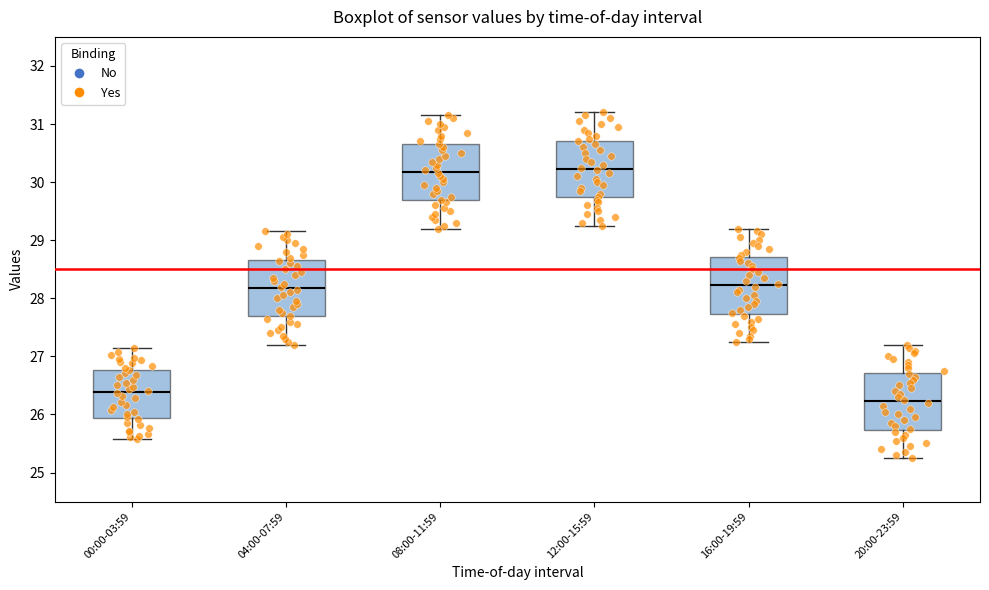

Reading left to right, transcribe this box plot: for each box, give where its median line is, the range the box spans, and where its two whiskers end, as read against the y-axis. The values are not printed on the chart, so give them approximately, as read against the axis.

00:00-03:59: median 26.4, box 25.9 to 26.8, whiskers 25.6 to 27.1
04:00-07:59: median 28.2, box 27.7 to 28.7, whiskers 27.2 to 29.2
08:00-11:59: median 30.2, box 29.7 to 30.7, whiskers 29.2 to 31.2
12:00-15:59: median 30.2, box 29.7 to 30.7, whiskers 29.3 to 31.2
16:00-19:59: median 28.2, box 27.7 to 28.7, whiskers 27.3 to 29.2
20:00-23:59: median 26.2, box 25.7 to 26.7, whiskers 25.3 to 27.2